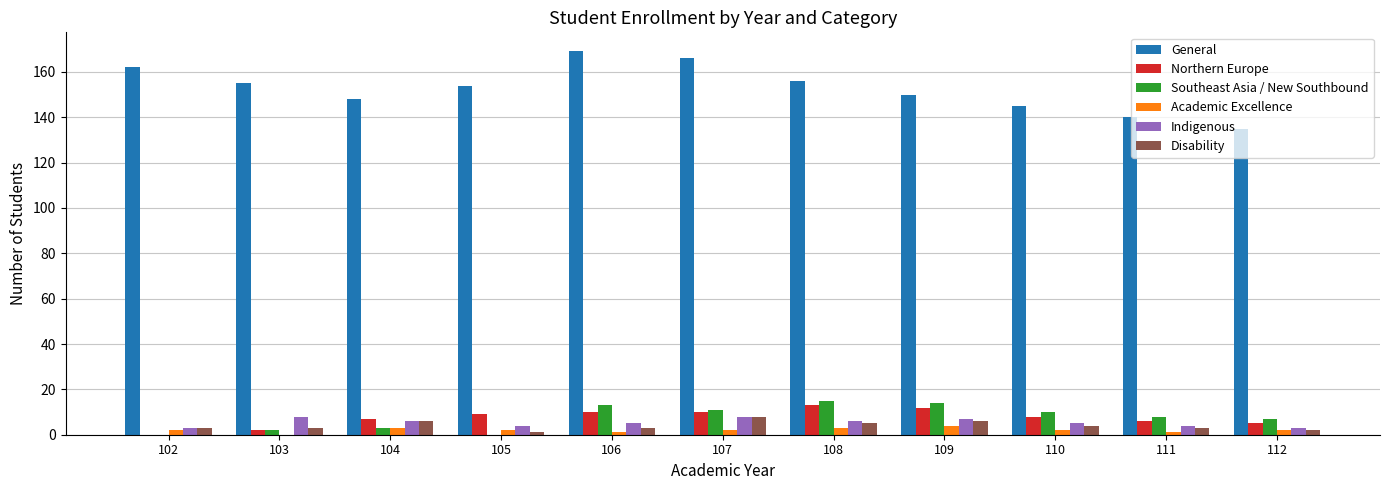

Reading left to right, list all the values displayed in this chart.

General: 162	155	148	154	169	166	156	150	145	140	135
Northern Europe: 0	2	7	9	10	10	13	12	8	6	5
Southeast Asia / New Southbound: 0	2	3	0	13	11	15	14	10	8	7
Academic Excellence: 2	0	3	2	1	2	3	4	2	1	2
Indigenous: 3	8	6	4	5	8	6	7	5	4	3
Disability: 3	3	6	1	3	8	5	6	4	3	2